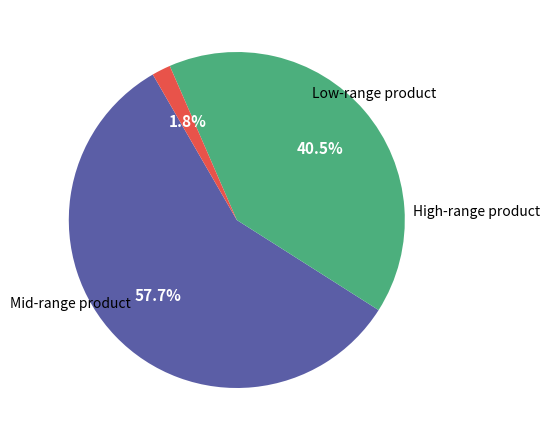

How many segments does this pie chart have?

3